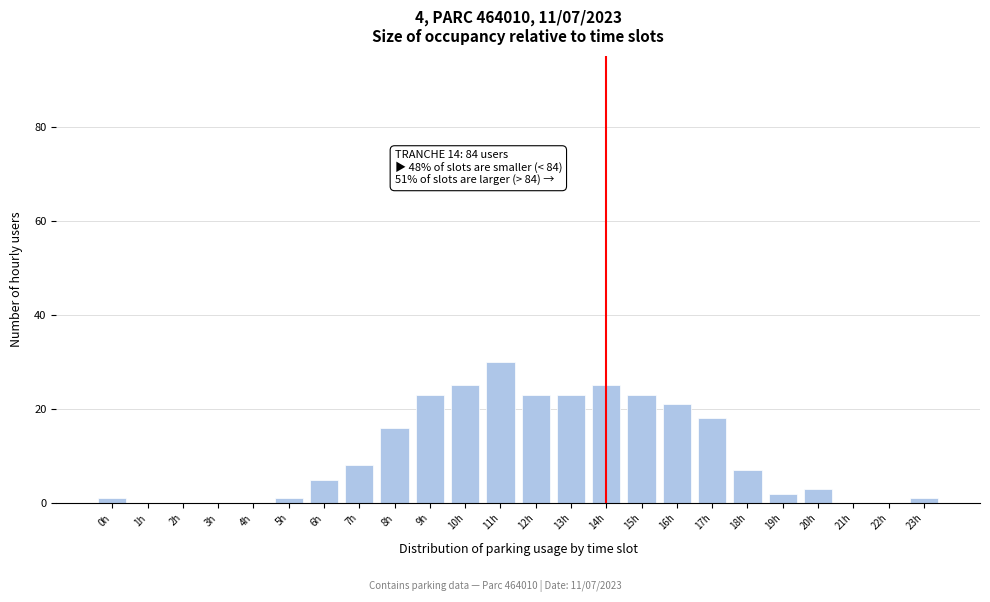

Reading left to right, what are all the values shown in this chart?

0h=1	1h=0	2h=0	3h=0	4h=0	5h=1	6h=5	7h=8	8h=16	9h=23	10h=25	11h=30	12h=23	13h=23	14h=25	15h=23	16h=21	17h=18	18h=7	19h=2	20h=3	21h=0	22h=0	23h=1